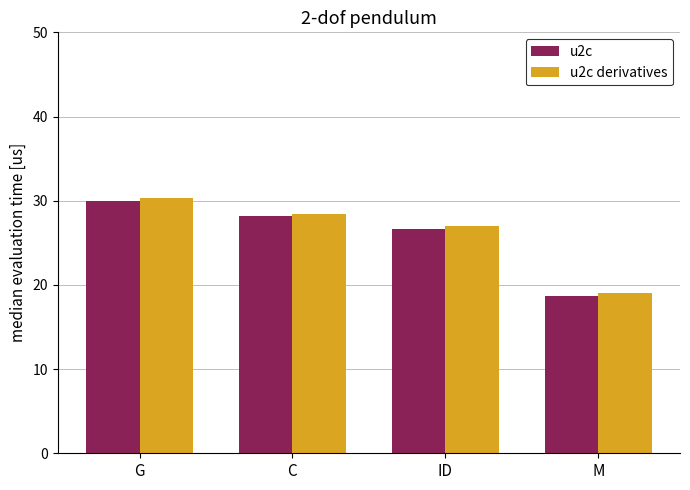

What is the label of the 2nd bar from the left?

C